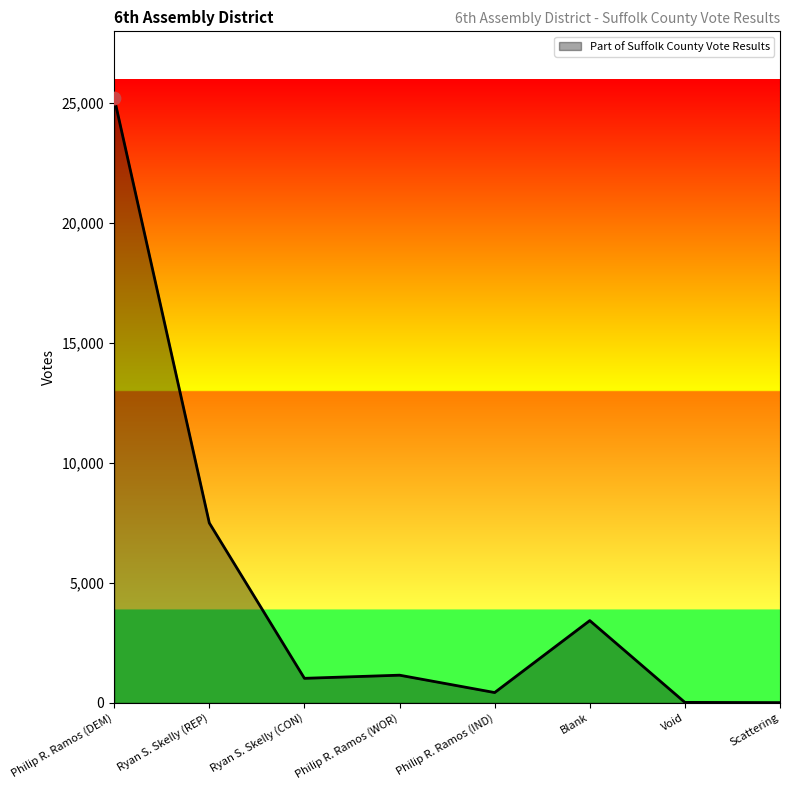

What is the ratio of the value at Philip R. Ramos (DEM) to the value at Blank?

7.4